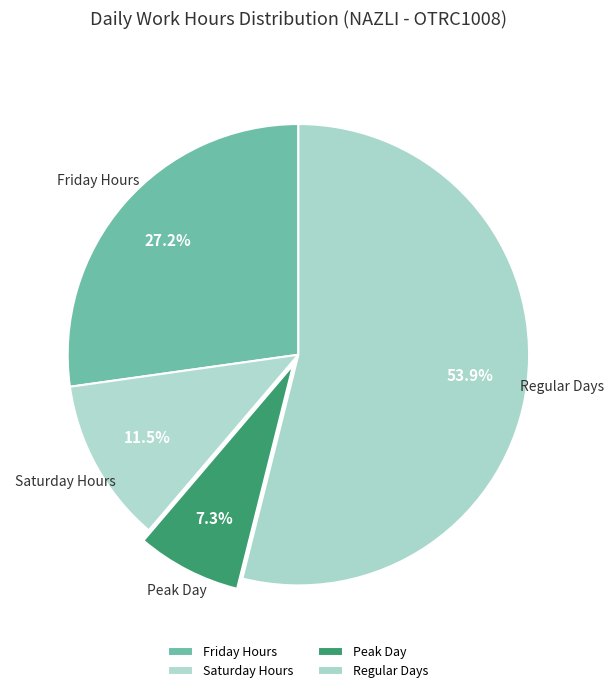

What percentage do Friday Hours and Peak Day together represent?

34.5%